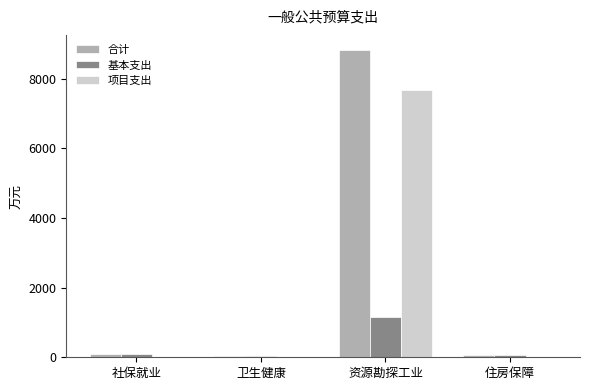

Which series changed the most between 卫生健康 and 资源勘探工业?

合计